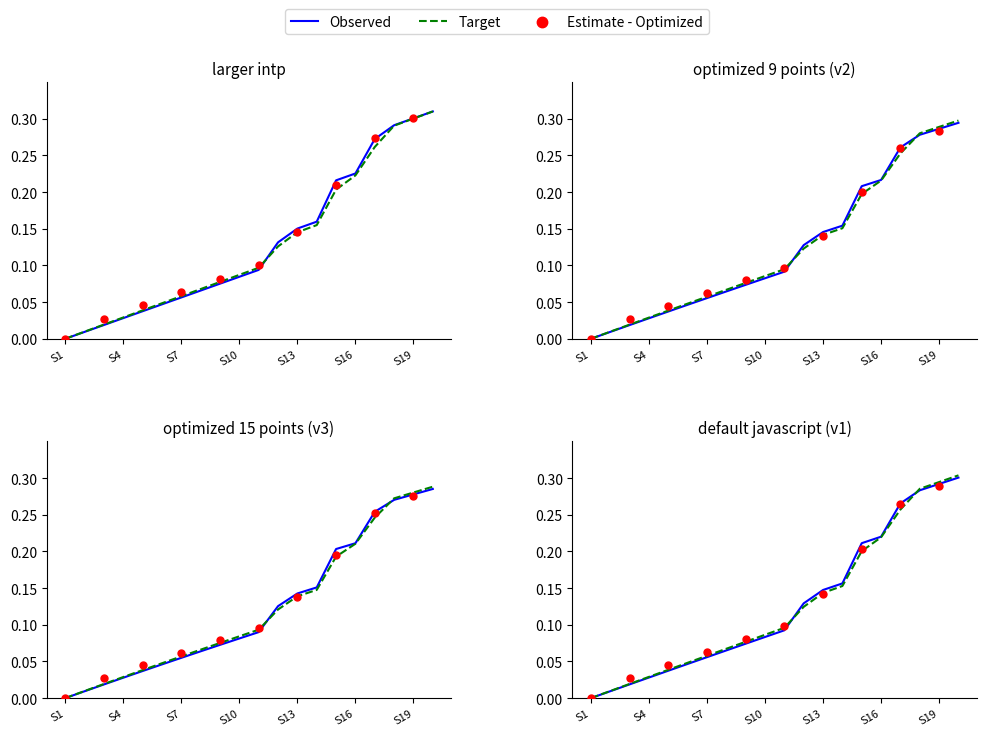

At how many categories does at least one series exceed 0?

19